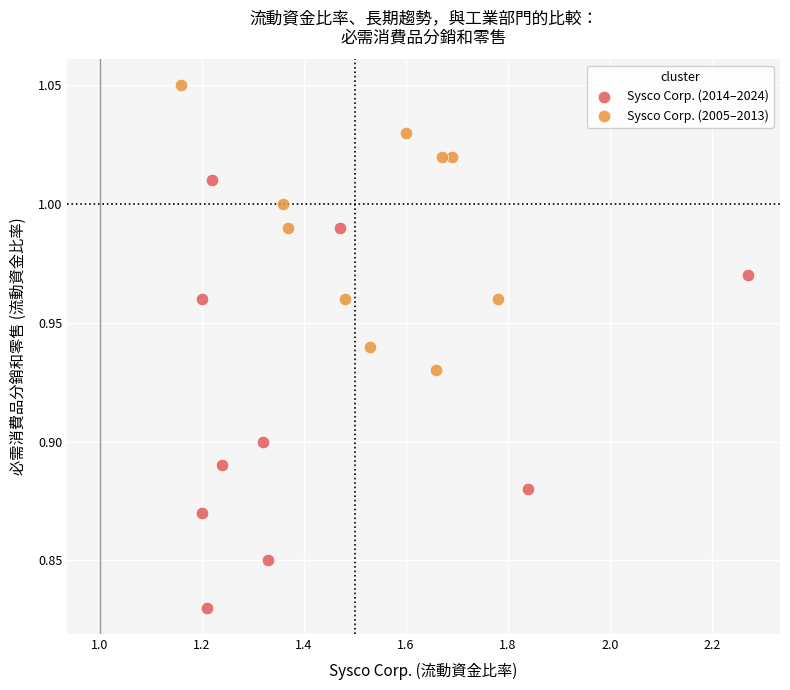

Which series has the widest spread of Y values?

Sysco Corp. (2014–2024)